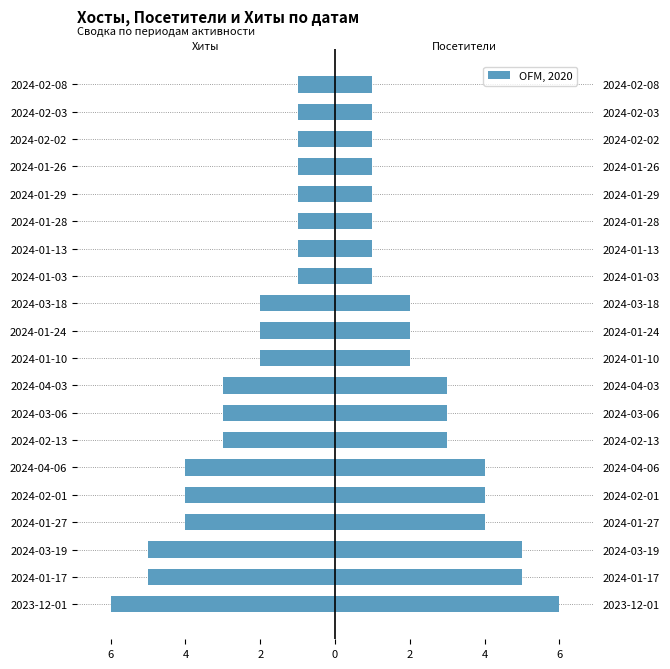

At how many categories does at least one series exceed -4?

20